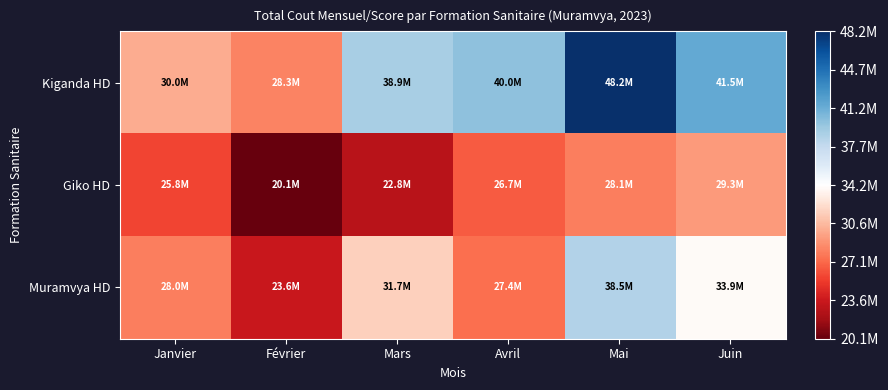

Reading left to right, what are all the values shown in this chart?

Kiganda HD: Janvier=30029100	Février=28299810	Mars=38945840	Avril=39972600	Mai=48217610	Juin=41492400
Giko HD: Janvier=25793850	Février=20094150	Mars=22755500	Avril=26682300	Mai=28091200	Juin=29286600
Muramvya HD: Janvier=28036840	Février=23554630	Mars=31691000	Avril=27372830	Mai=38475530	Juin=33858920